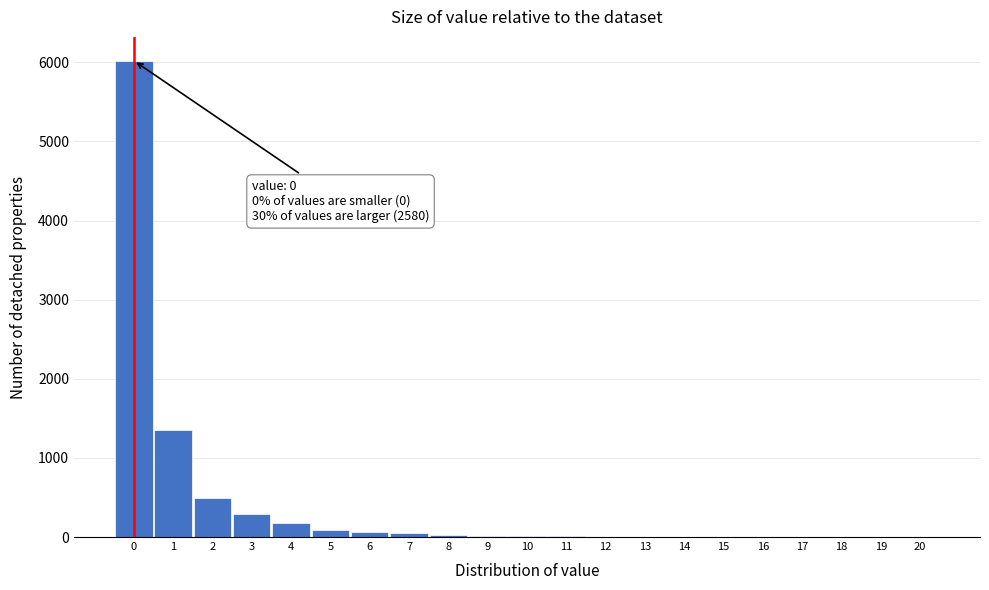

Over which range of the x-axis is the bar tallest?

-0.5 to 0.5